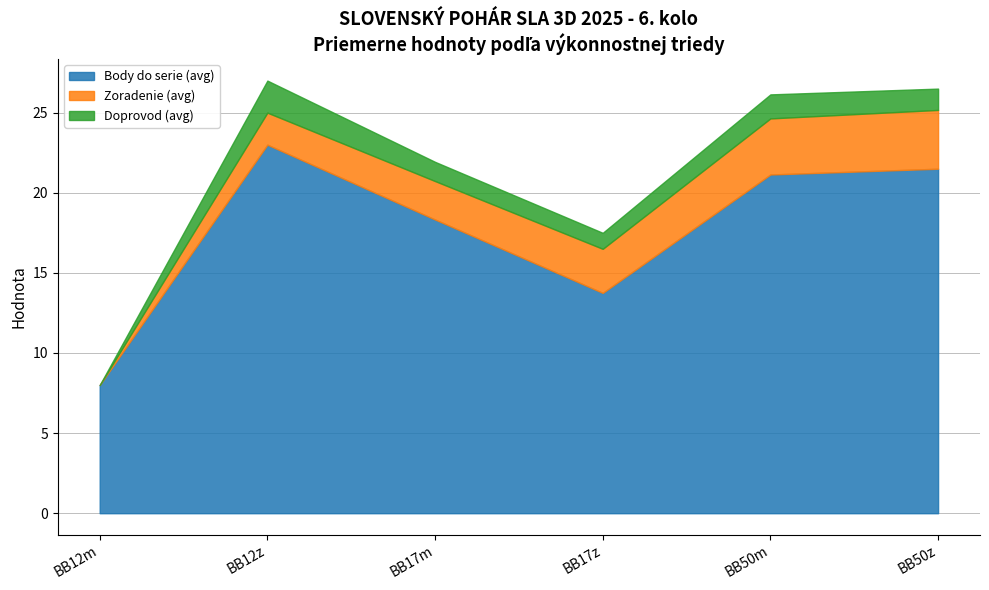

What position from the right is BB50m?

2